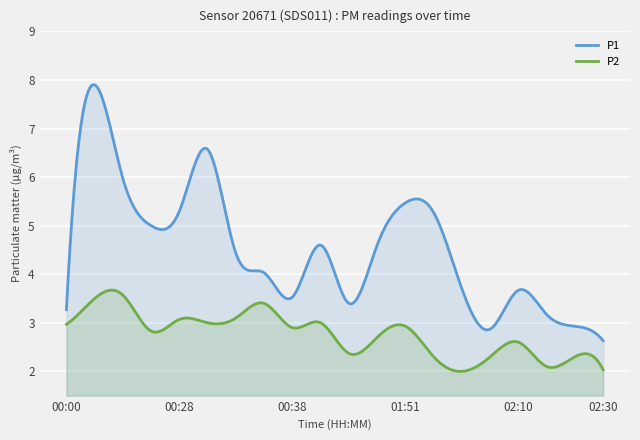

List the series in order of their peak value, lowest first.

P2, P1